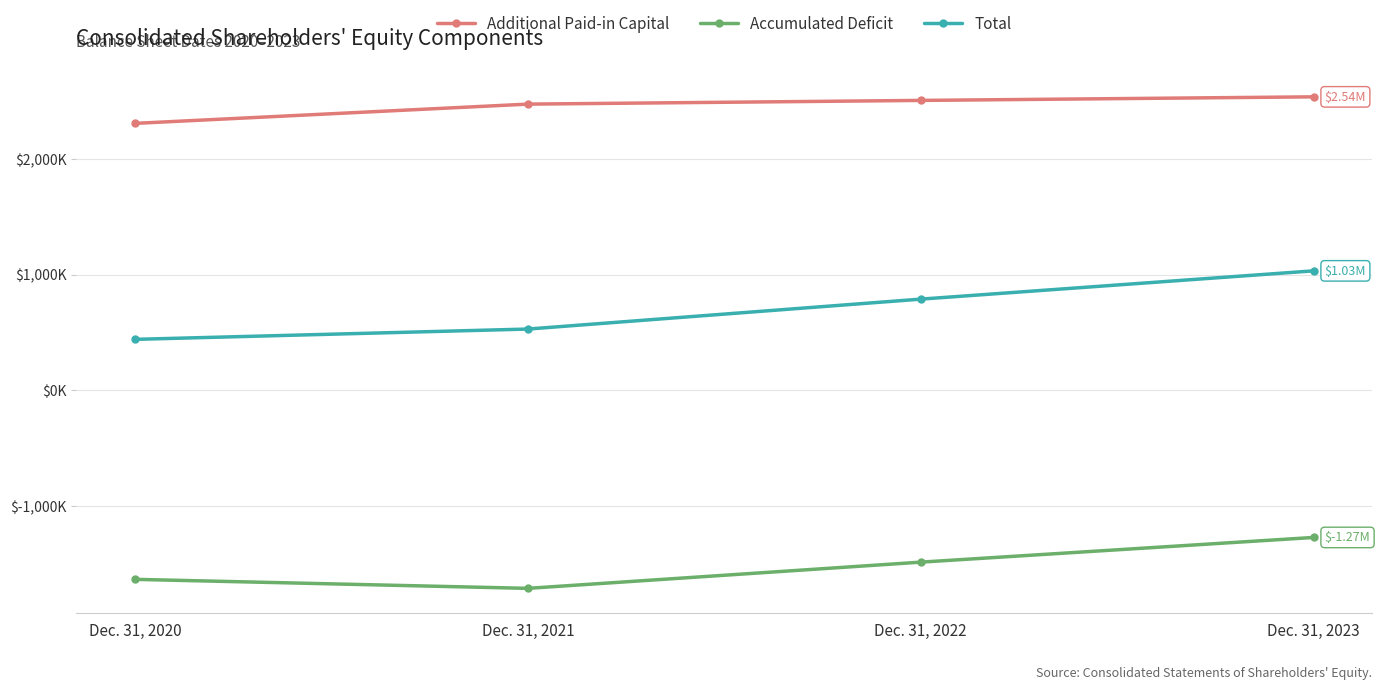

What are all the series names shown in the legend?

Additional Paid-in Capital, Accumulated Deficit, Total